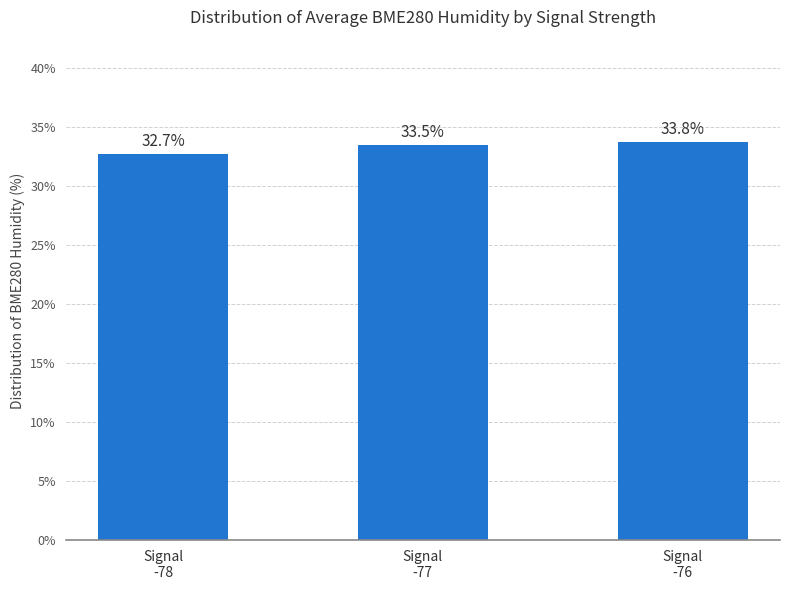

Reading left to right, transcribe all the data shown in this chart.

32.7	33.5	33.8